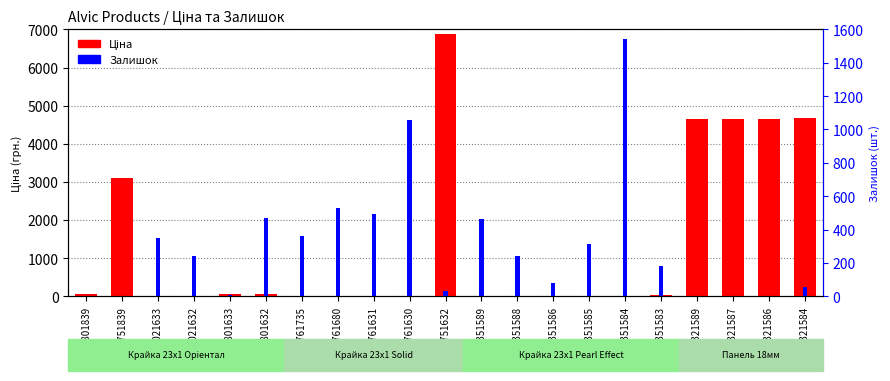

How many groups of bars are there?

21